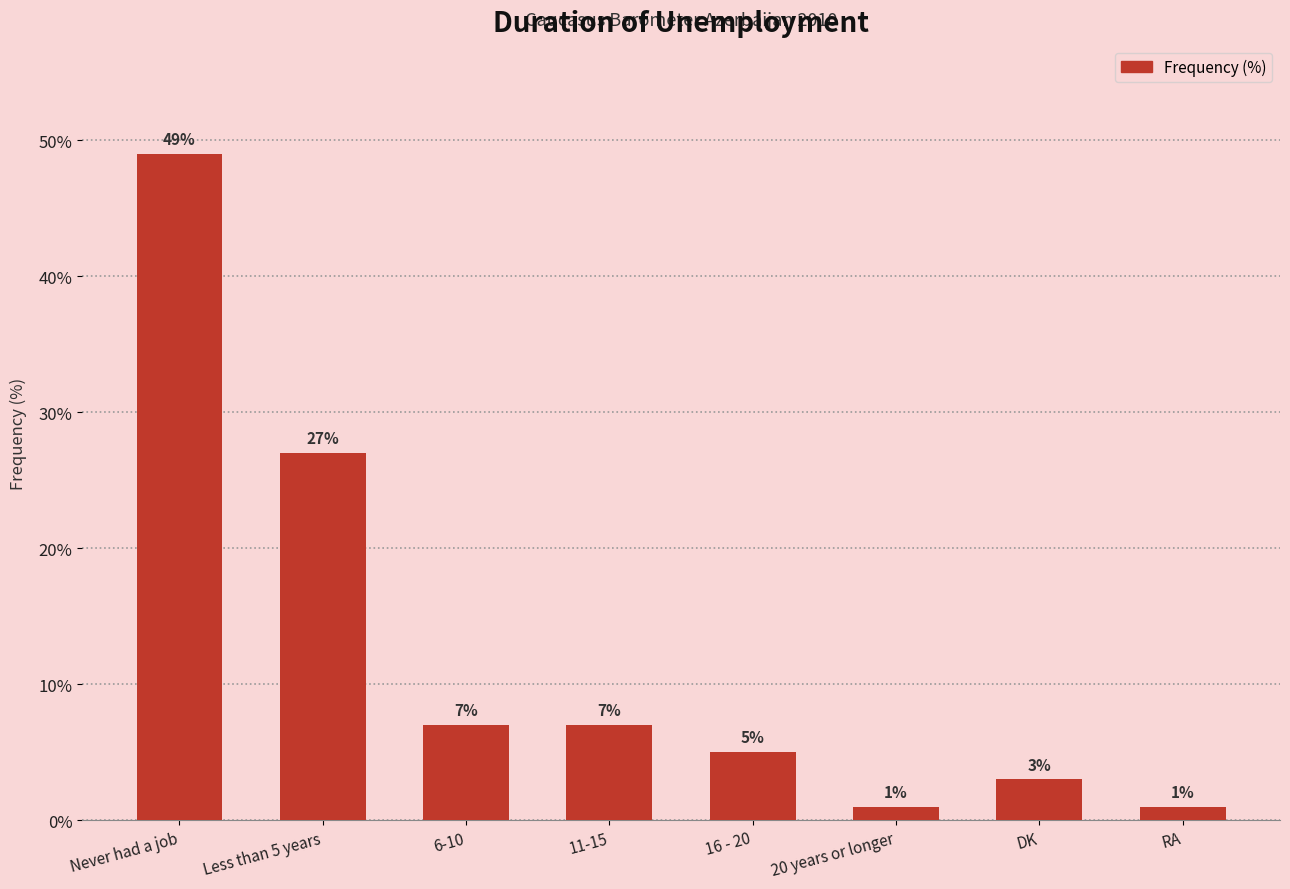

Reading left to right, list all the values displayed in this chart.

49	27	7	7	5	1	3	1